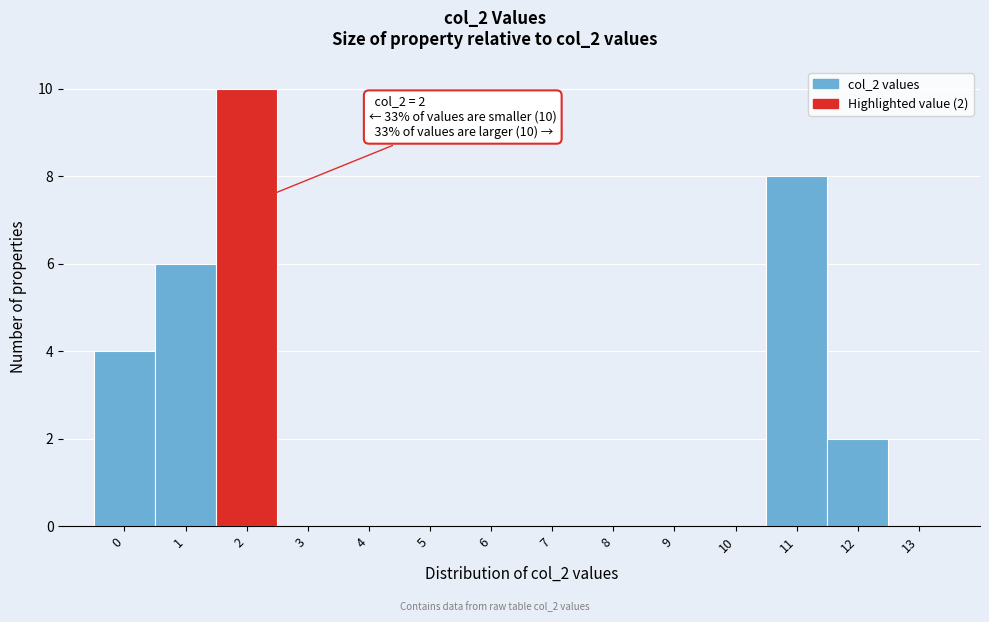

Which range on the x-axis has the tallest bar?

1.5 to 2.5